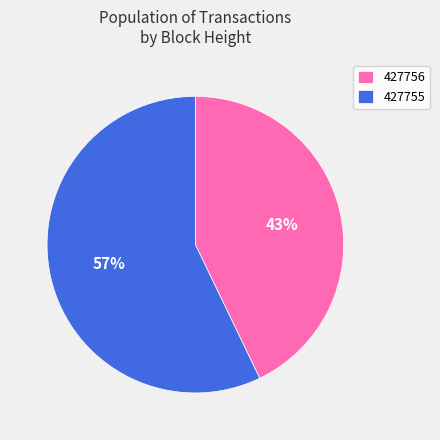

Is it true that 427755 is 63% of the pie?

False